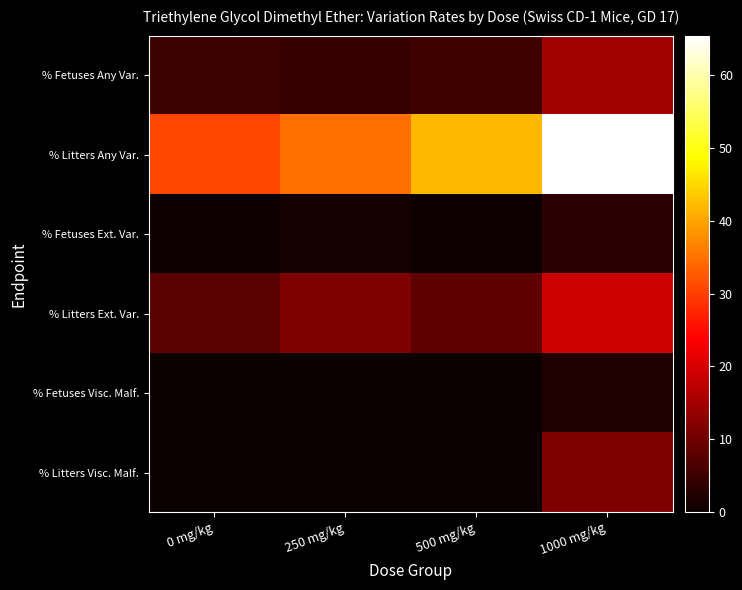

Which has a higher value, 1000 mg/kg or 500 mg/kg?

1000 mg/kg